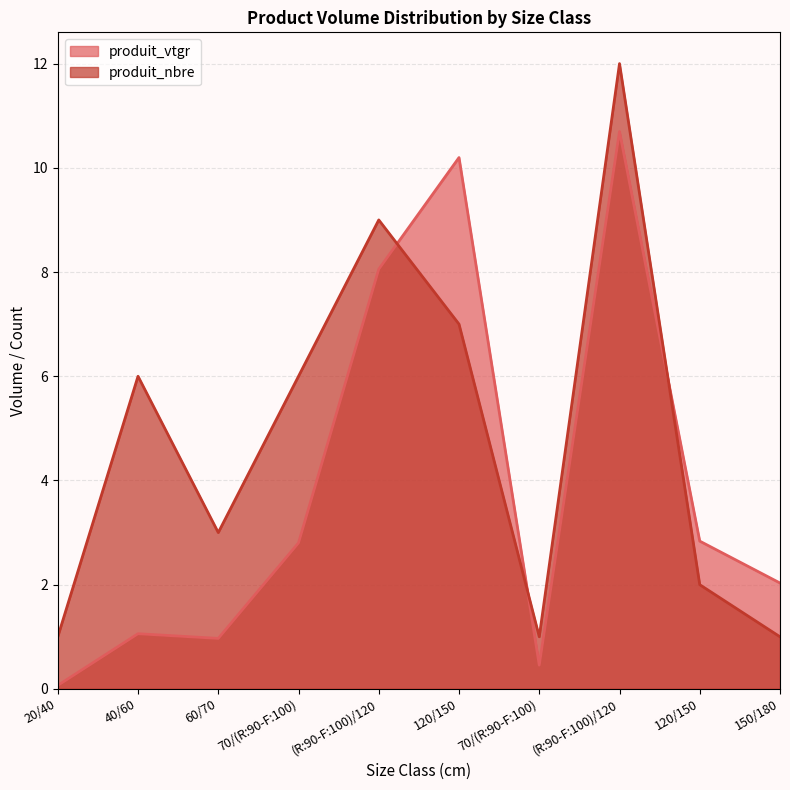

What is the total value across all series at 120/150?

17.2